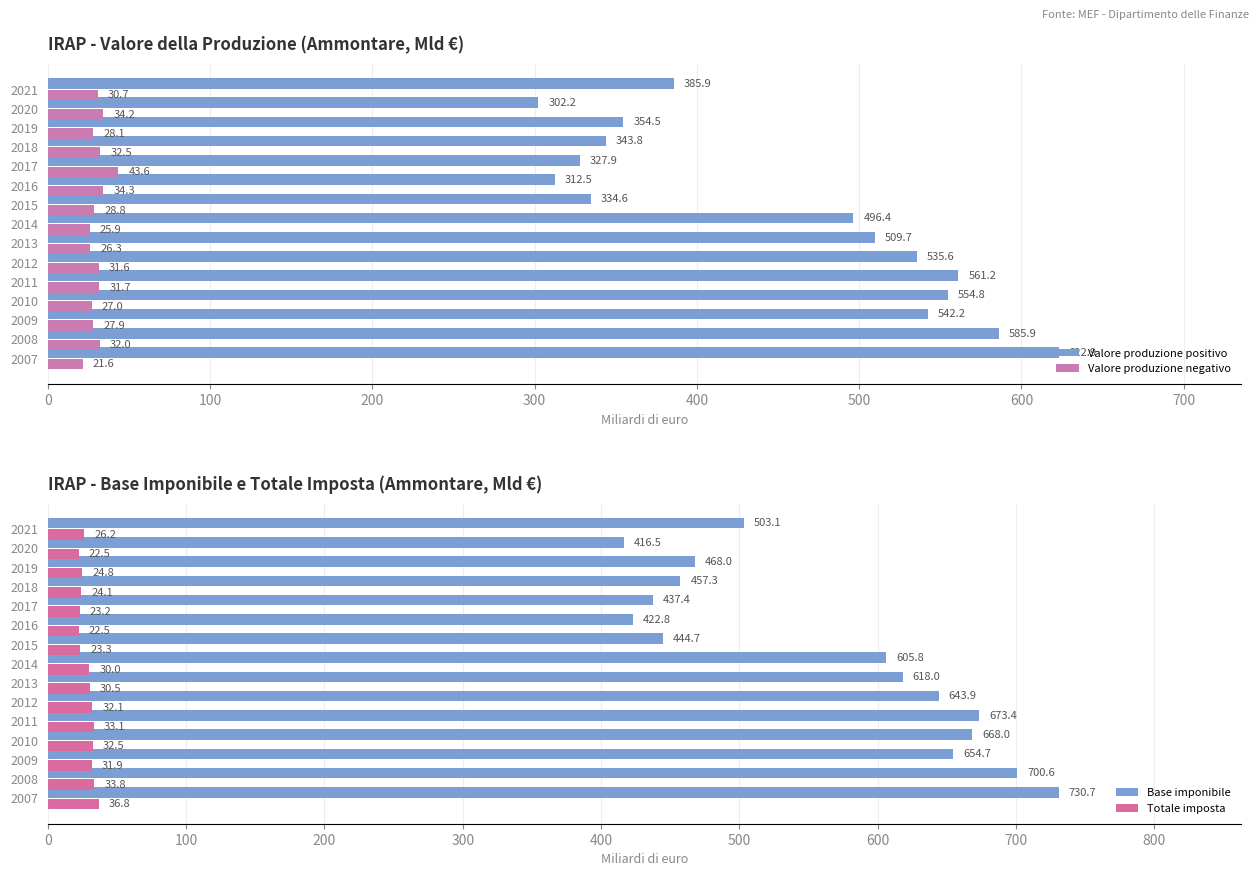

How many data points does each series have?

15